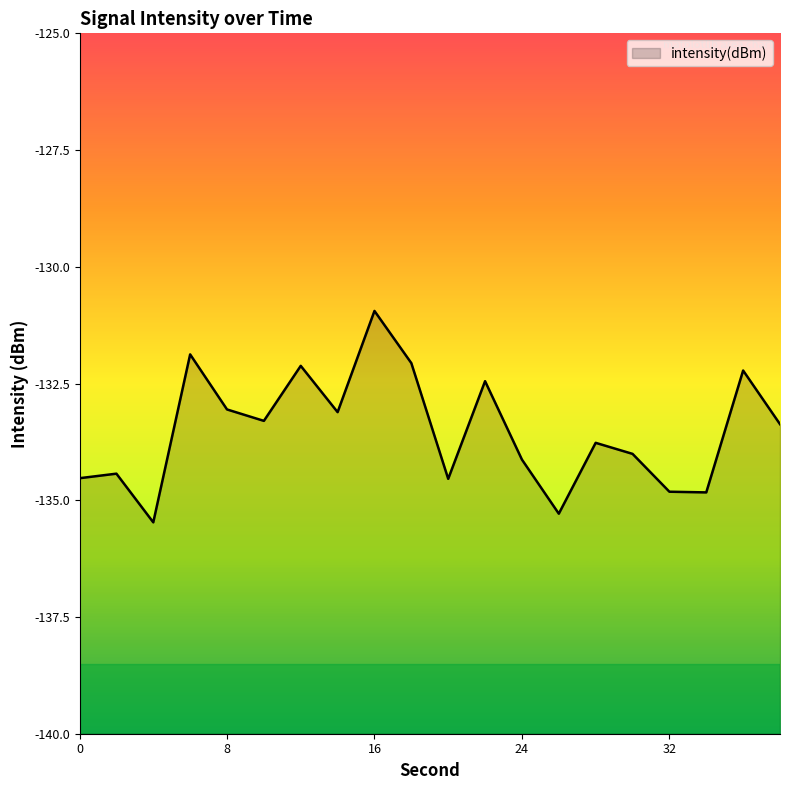

List the labels in order of value, smallest first.

4, 26, 34, 32, 20, 0, 2, 24, 30, 28, 38, 10, 14, 8, 22, 36, 12, 18, 6, 16